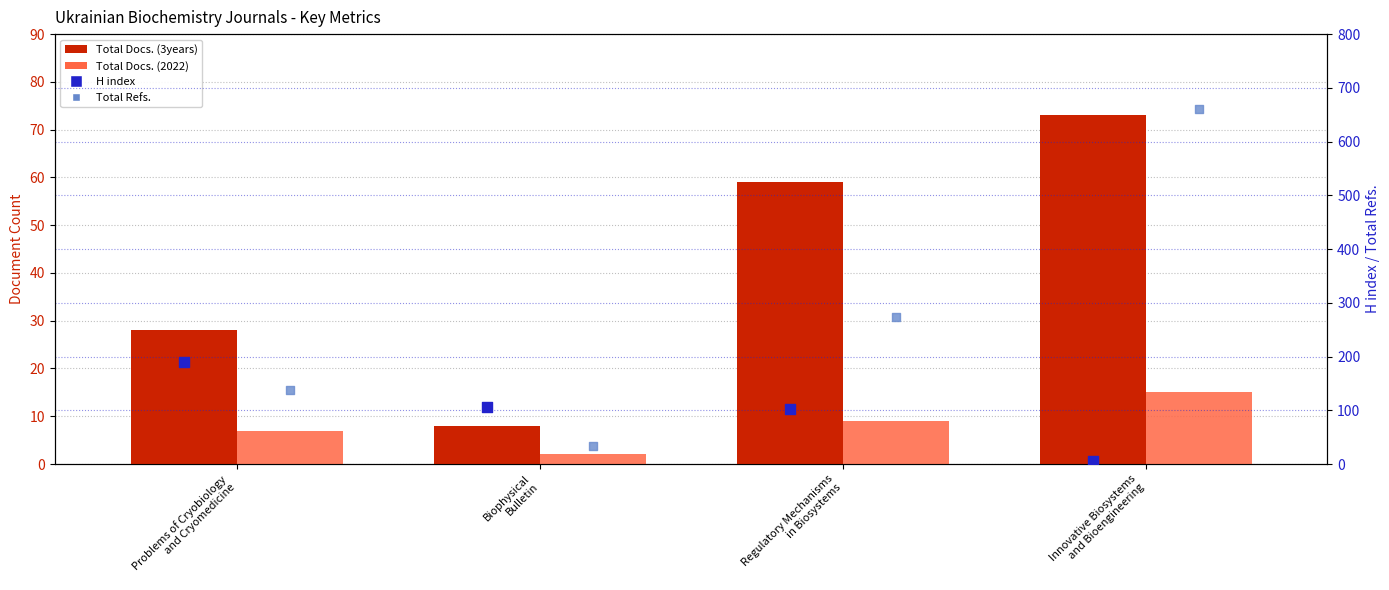

Which series contains the highest Y value?

Total Refs.